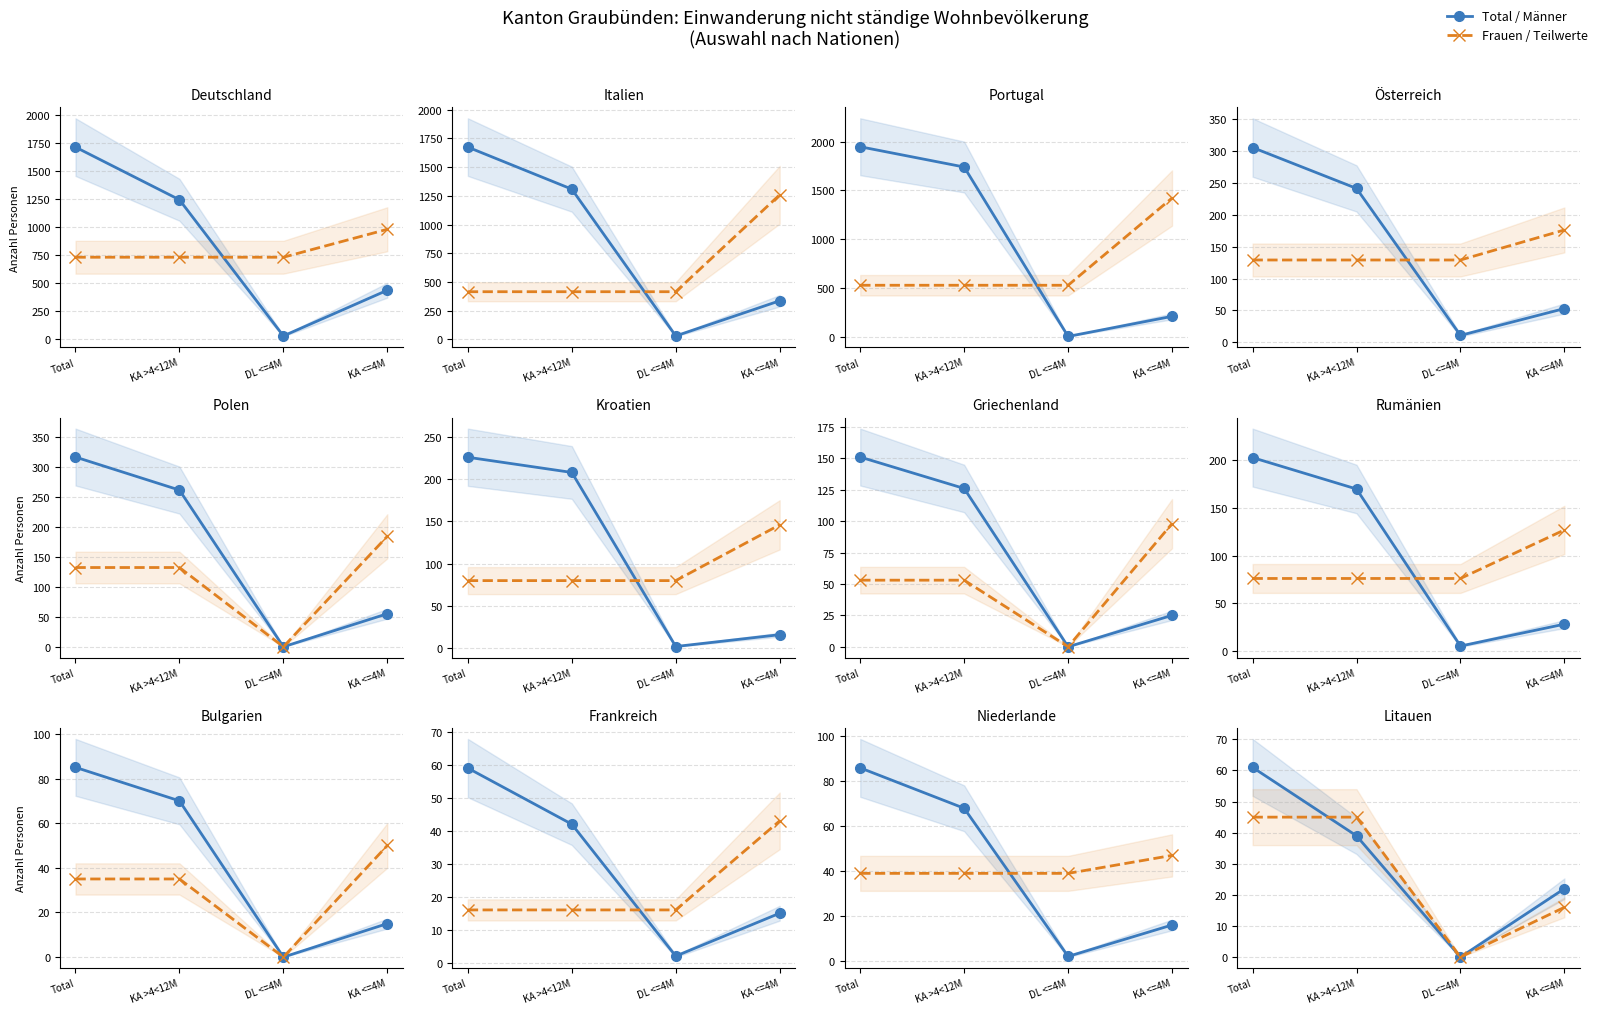

What are all the series names shown in the legend?

Total / Männer, Frauen / Teilwerte